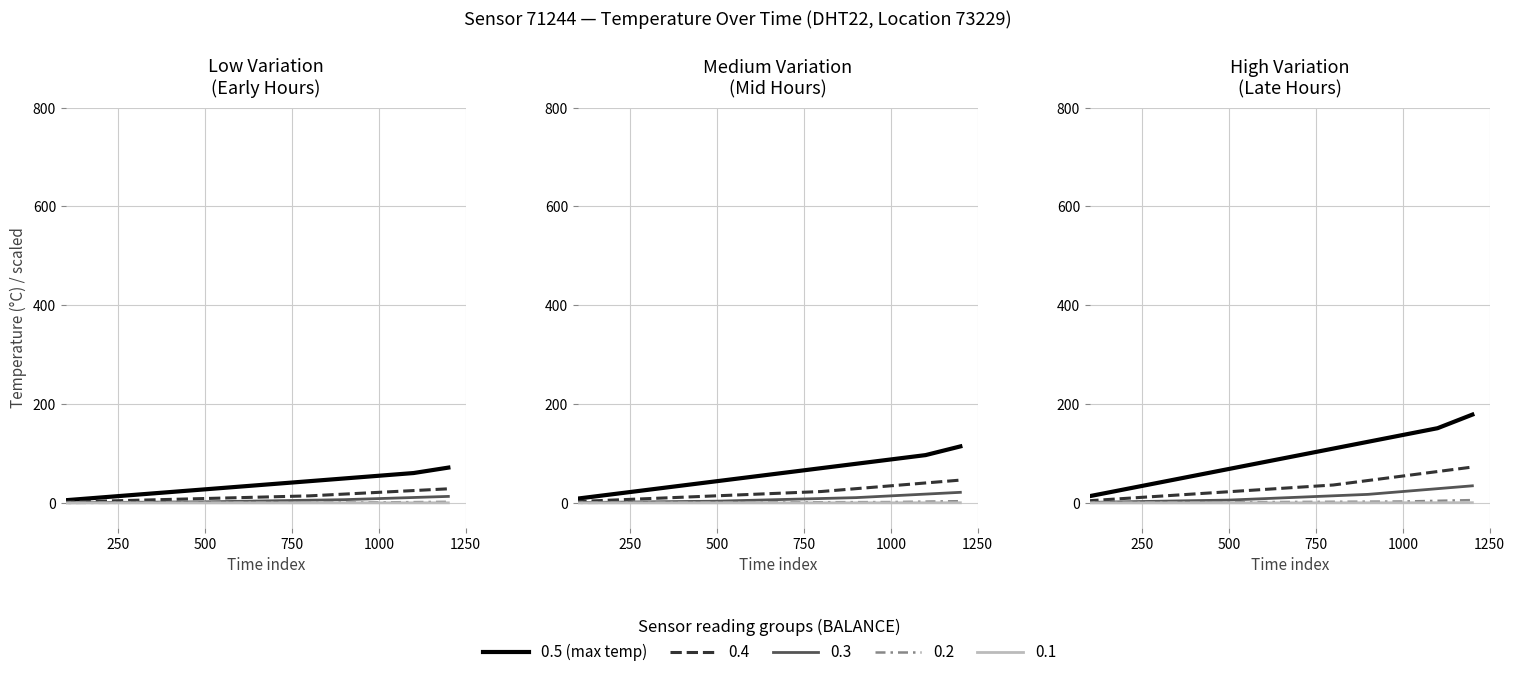

What is the label of the 3rd point from the left?

750